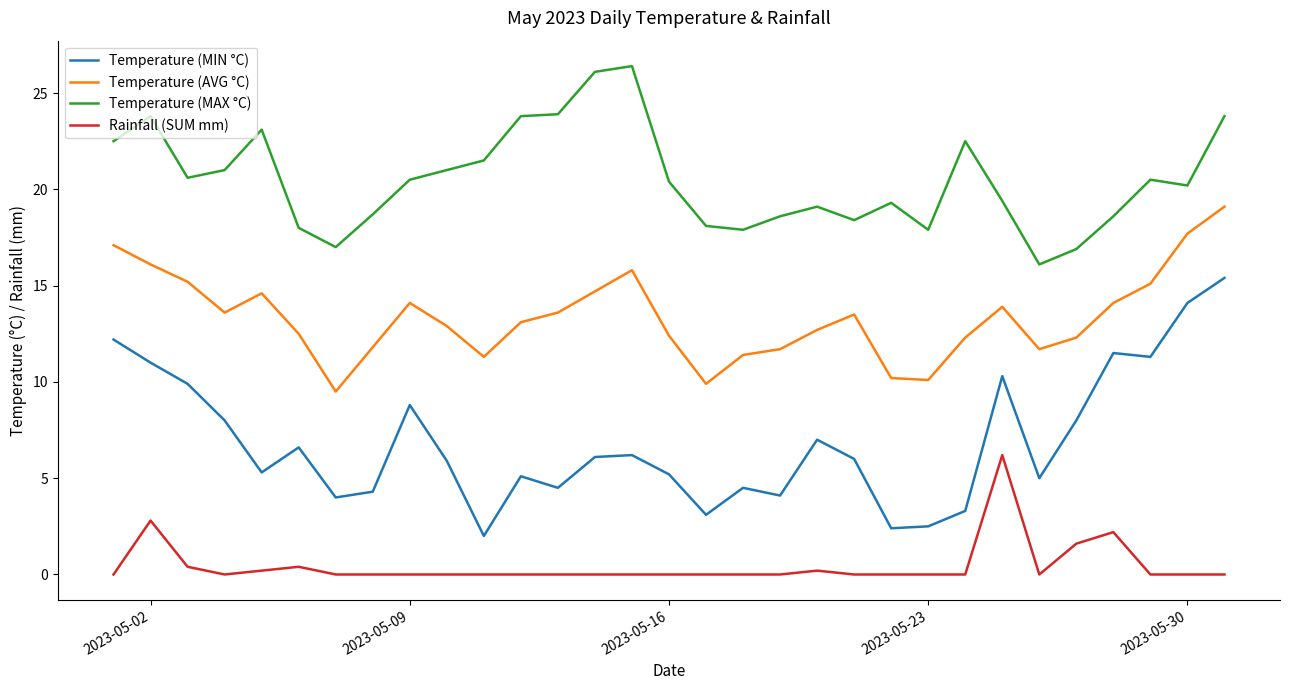

Which series has the largest total across all categories?

Temperature (MAX °C)